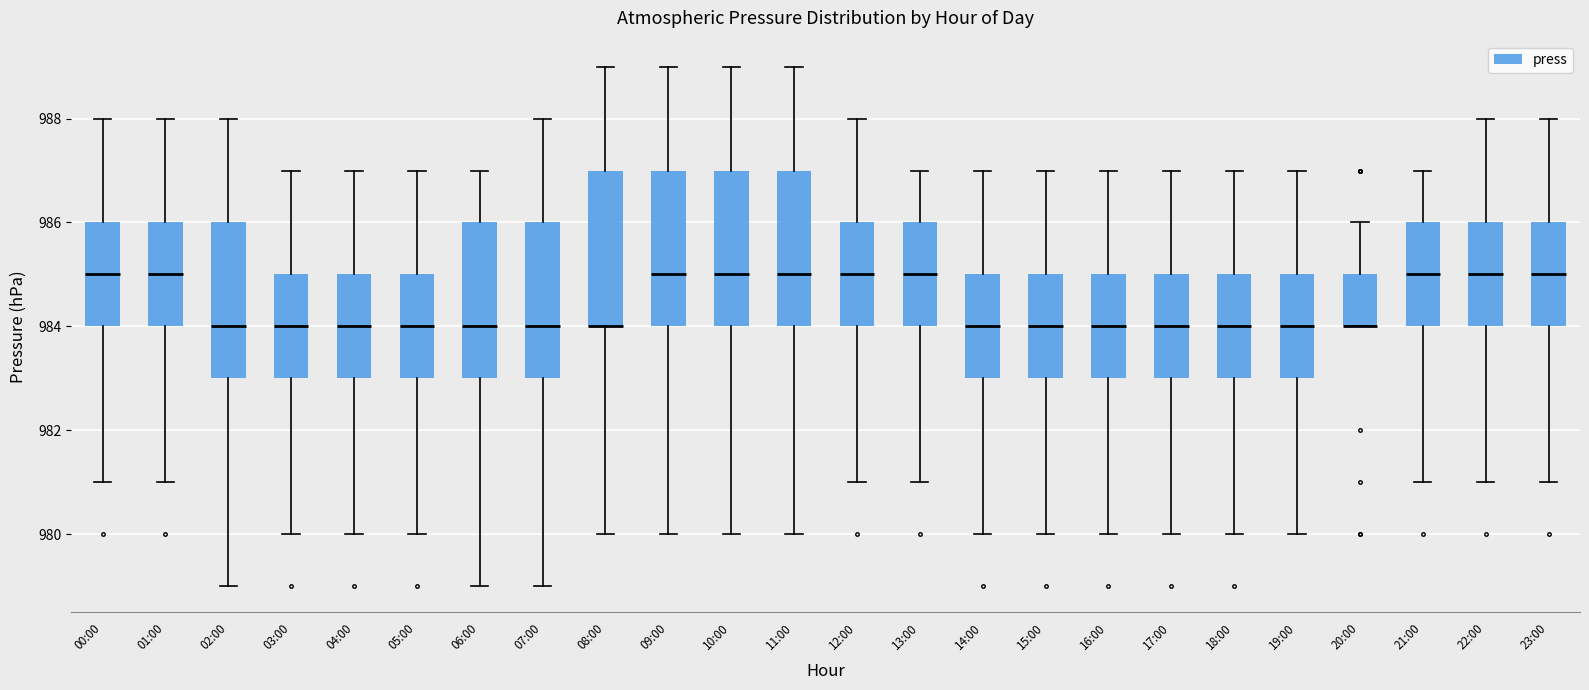

Reading left to right, read every box against the y-axis: the position of its median line, the range the box covers, and the ends of its whiskers. The values are not printed on the chart, so give them approximately, as read against the axis.

00:00: median 985, box 984 to 986, whiskers 981 to 988
01:00: median 985, box 984 to 986, whiskers 981 to 988
02:00: median 984, box 983 to 986, whiskers 979 to 988
03:00: median 984, box 983 to 985, whiskers 980 to 987
04:00: median 984, box 983 to 985, whiskers 980 to 987
05:00: median 984, box 983 to 985, whiskers 980 to 987
06:00: median 984, box 983 to 986, whiskers 979 to 987
07:00: median 984, box 983 to 986, whiskers 979 to 988
08:00: median 984 (drawn on the box's lower edge), box 984 to 987, whiskers 980 to 989
09:00: median 985, box 984 to 987, whiskers 980 to 989
10:00: median 985, box 984 to 987, whiskers 980 to 989
11:00: median 985, box 984 to 987, whiskers 980 to 989
12:00: median 985, box 984 to 986, whiskers 981 to 988
13:00: median 985, box 984 to 986, whiskers 981 to 987
14:00: median 984, box 983 to 985, whiskers 980 to 987
15:00: median 984, box 983 to 985, whiskers 980 to 987
16:00: median 984, box 983 to 985, whiskers 980 to 987
17:00: median 984, box 983 to 985, whiskers 980 to 987
18:00: median 984, box 983 to 985, whiskers 980 to 987
19:00: median 984, box 983 to 985, whiskers 980 to 987
20:00: median 984 (drawn on the box's lower edge), box 984 to 985, whiskers 984 to 986
21:00: median 985, box 984 to 986, whiskers 981 to 987
22:00: median 985, box 984 to 986, whiskers 981 to 988
23:00: median 985, box 984 to 986, whiskers 981 to 988